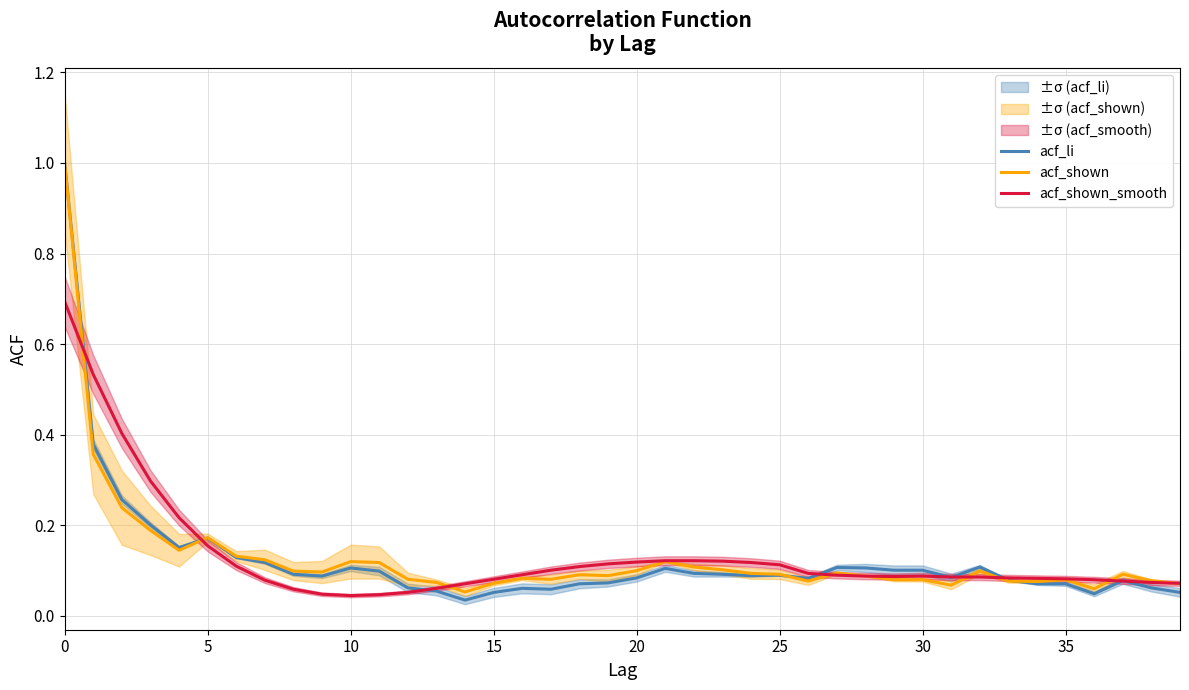

Does the chart have visible grid lines?

Yes